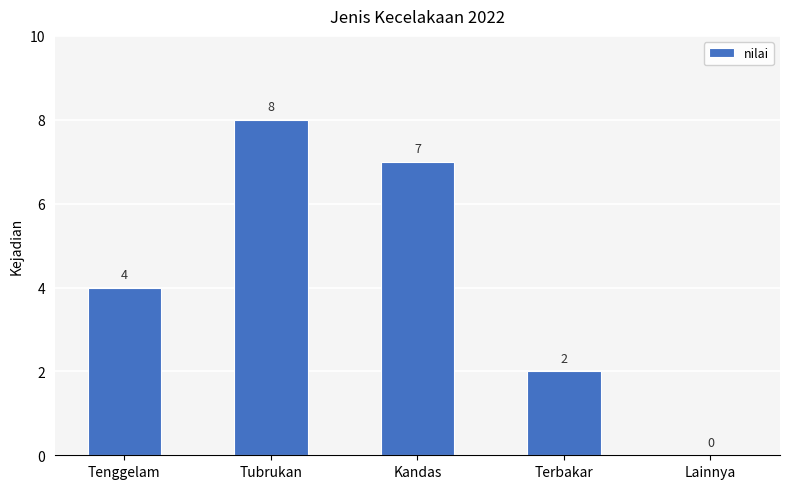

What is the sum of all values?

21